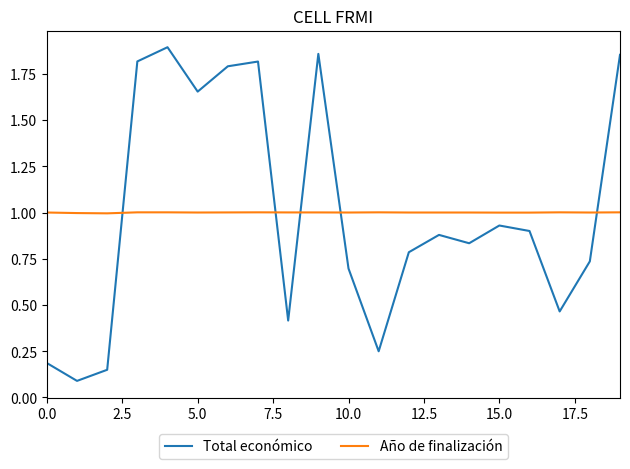

Which series ends up on top after the final intersection of Total económico and Año de finalización?

Total económico